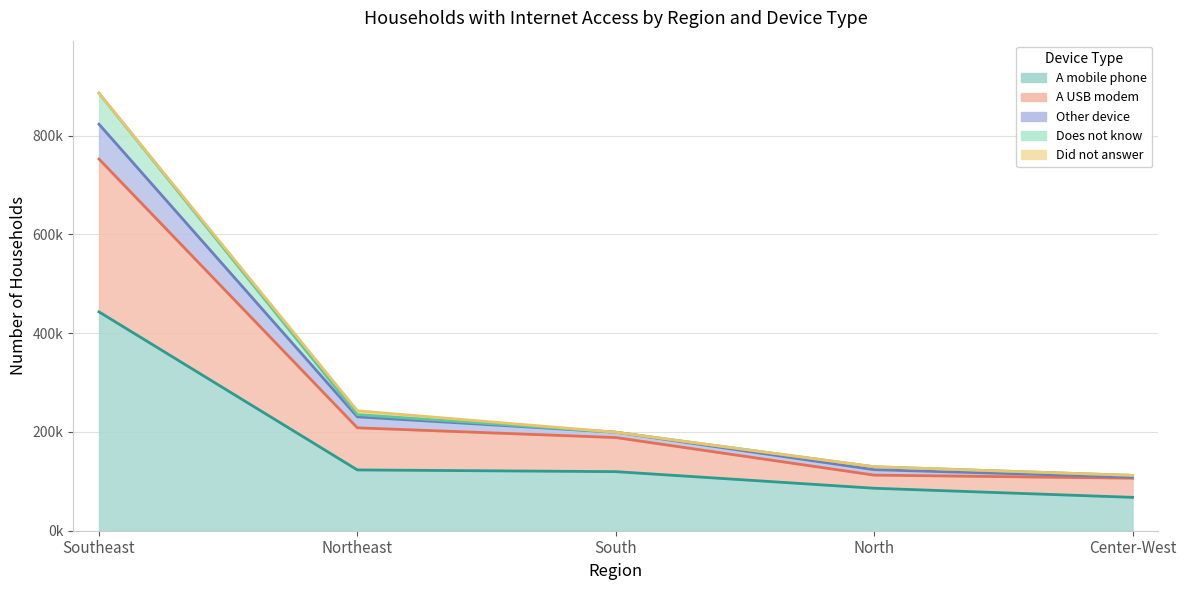

What position from the left is North?

4